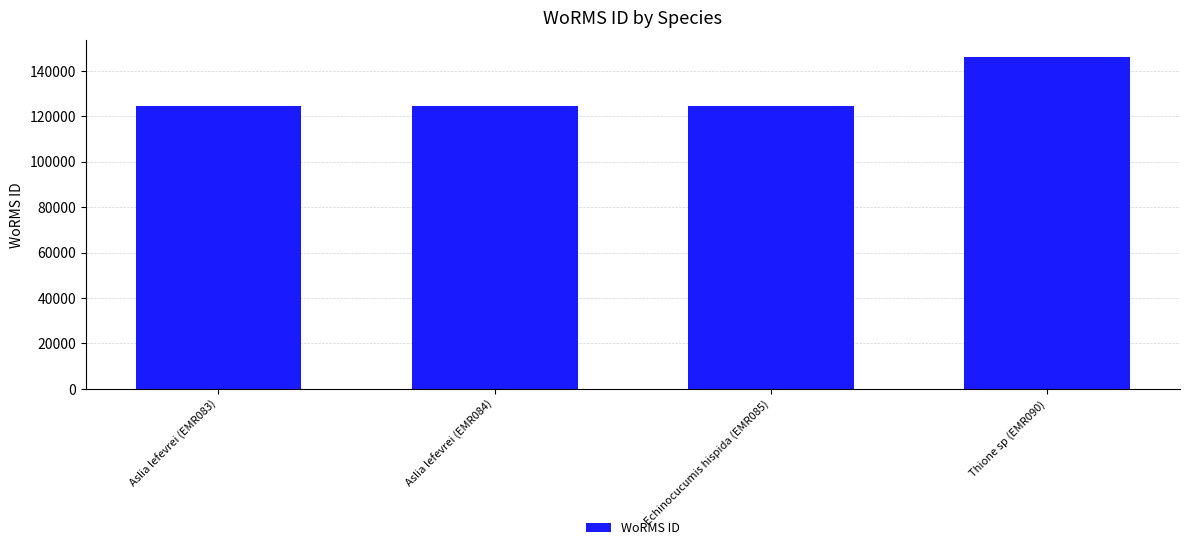

What is the sum of the values at Aslia lefevrei (EMR084) and Aslia lefevrei (EMR083)?

249196